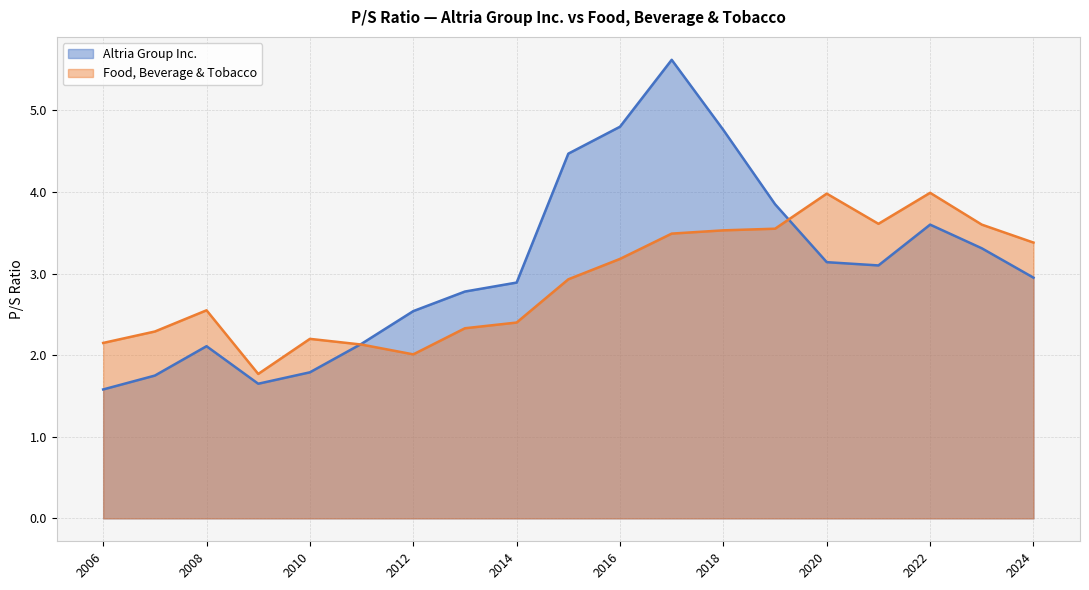

At how many categories does at least one series exceed 2?

18